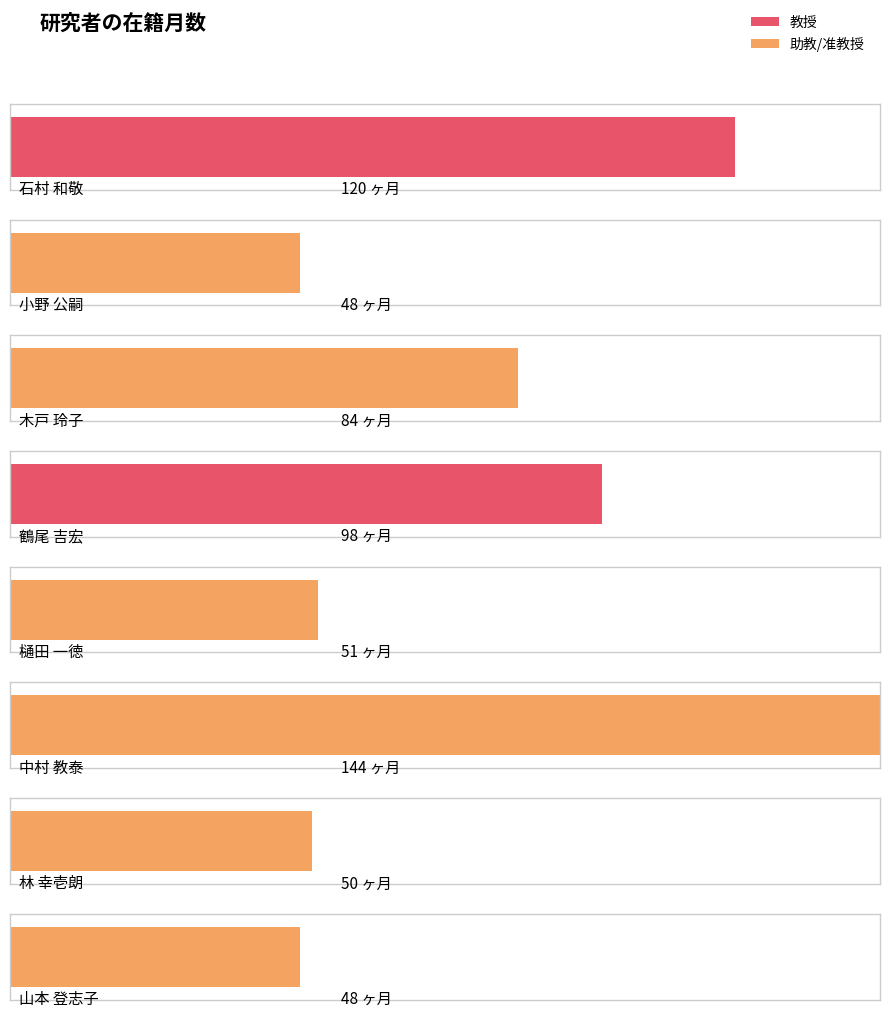

Between 鶴尾 吉宏
(教授) and 中村 教泰
(准教授), which is larger?

中村 教泰
(准教授)